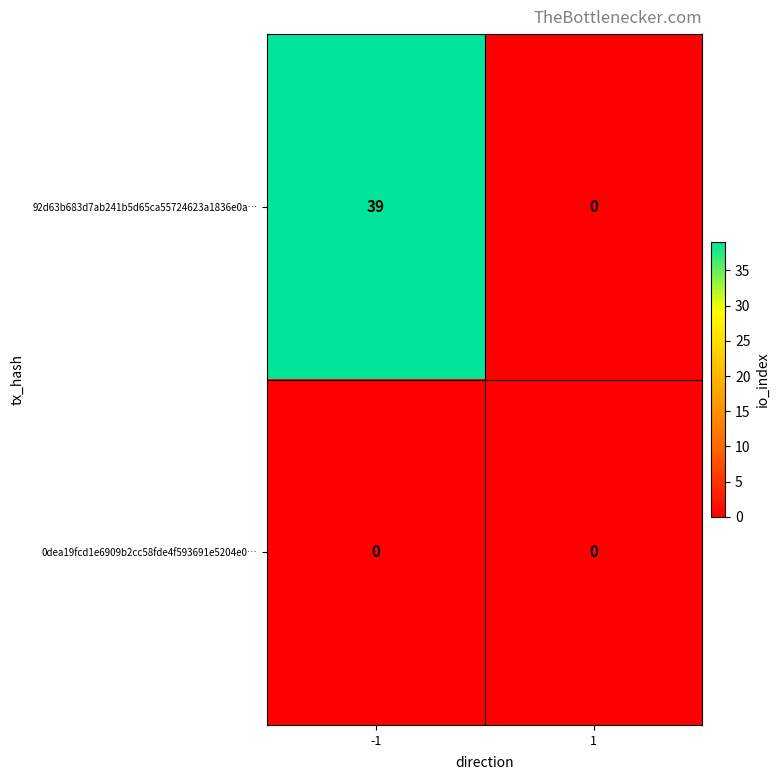

Rank the series by their maximum value, from lowest to highest.

0dea19fcd1e6909b2cc58fde4f593691e5204e0…, 92d63b683d7ab241b5d65ca55724623a1836e0a…